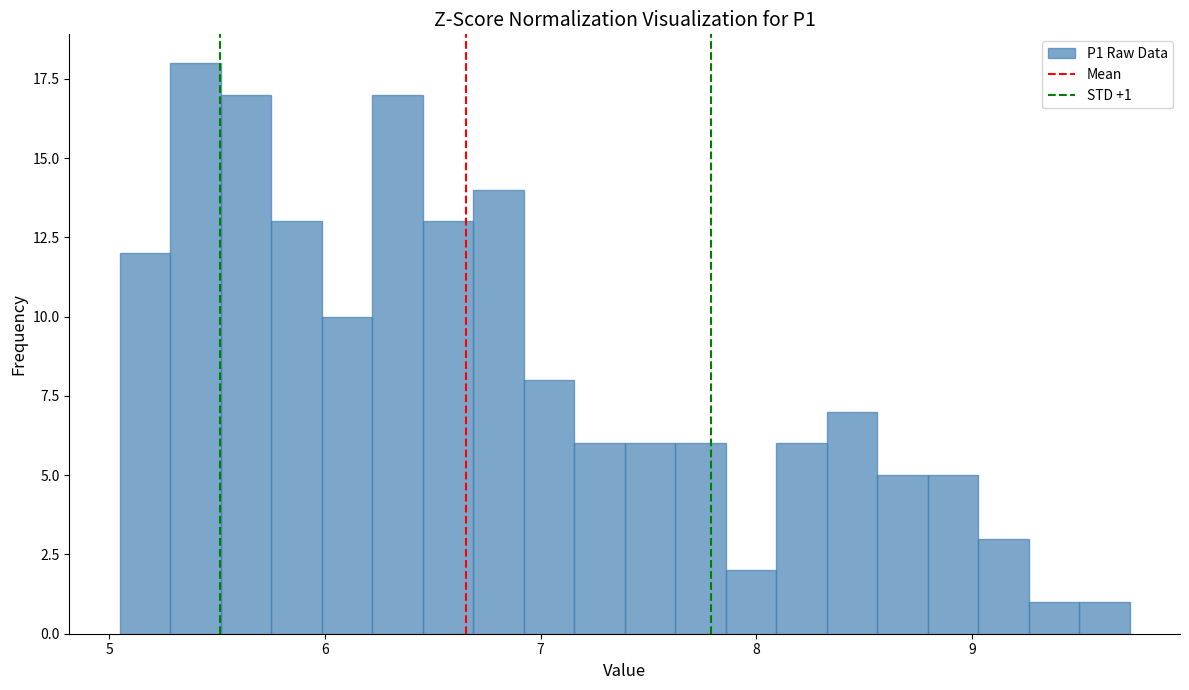

Read against the x-axis, roughly where is the centre of the tallest bar?

5.4